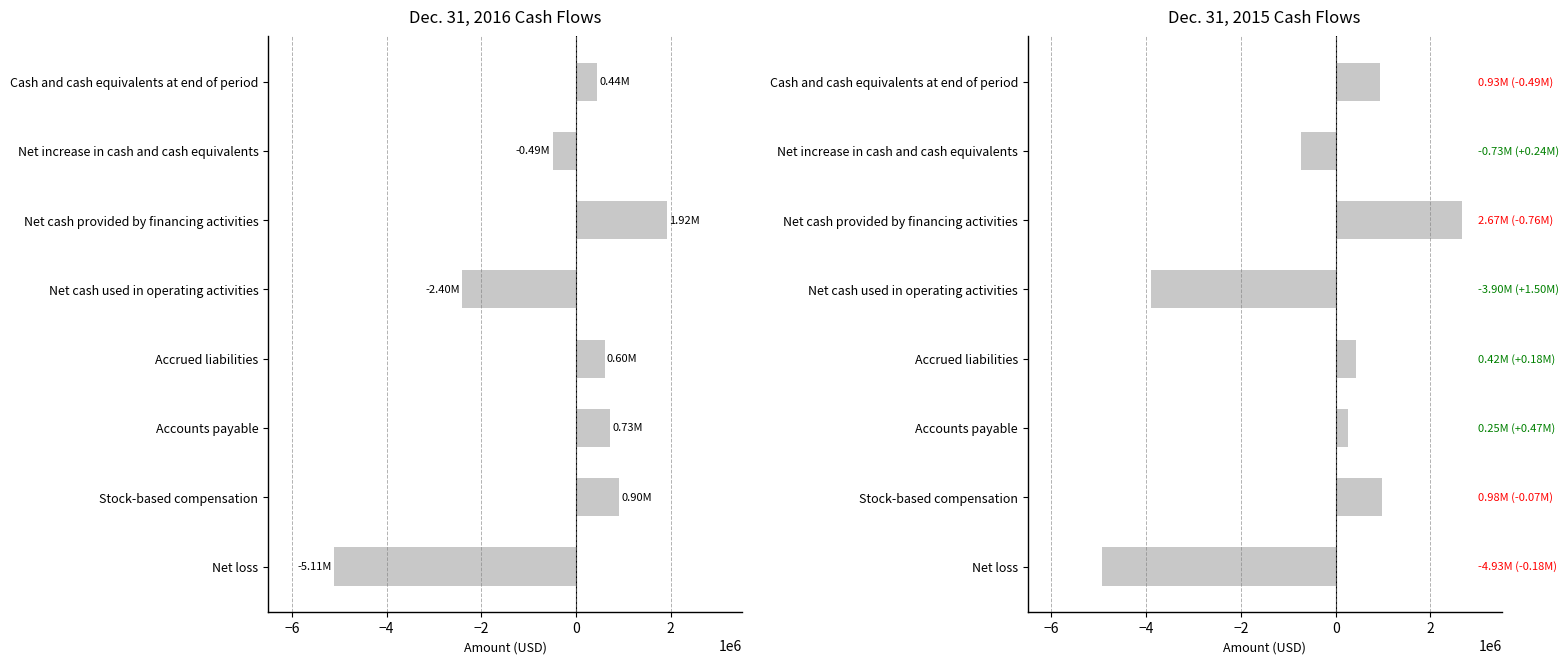

How many data points in Dec. 31, 2015 are less than 419000?

4